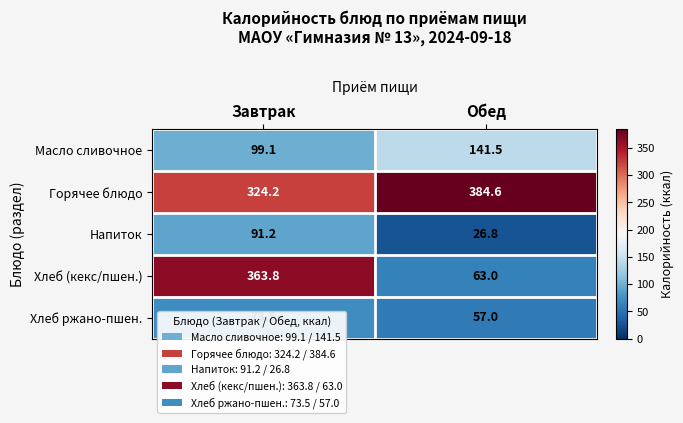

The Масло сливочное series shows 141.5 at Обед. True or false?

True